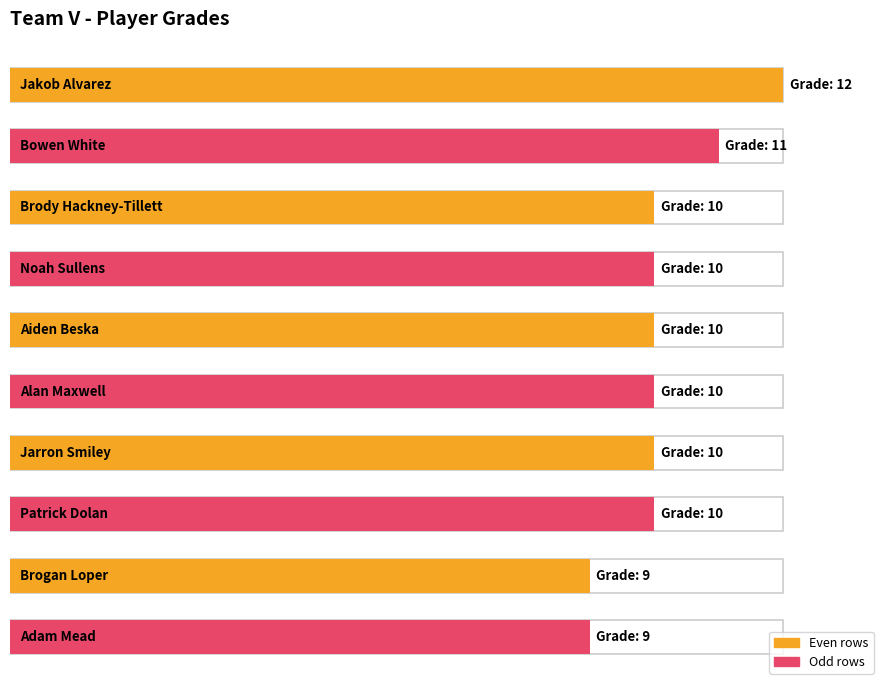

Reading left to right, transcribe all the data shown in this chart.

Jakob Alvarez=12	Bowen White=11	Brody Hackney-Tillett=10	Noah Sullens=10	Aiden Beska=10	Alan Maxwell=10	Jarron Smiley=10	Patrick Dolan=10	Brogan Loper=9	Adam Mead=9